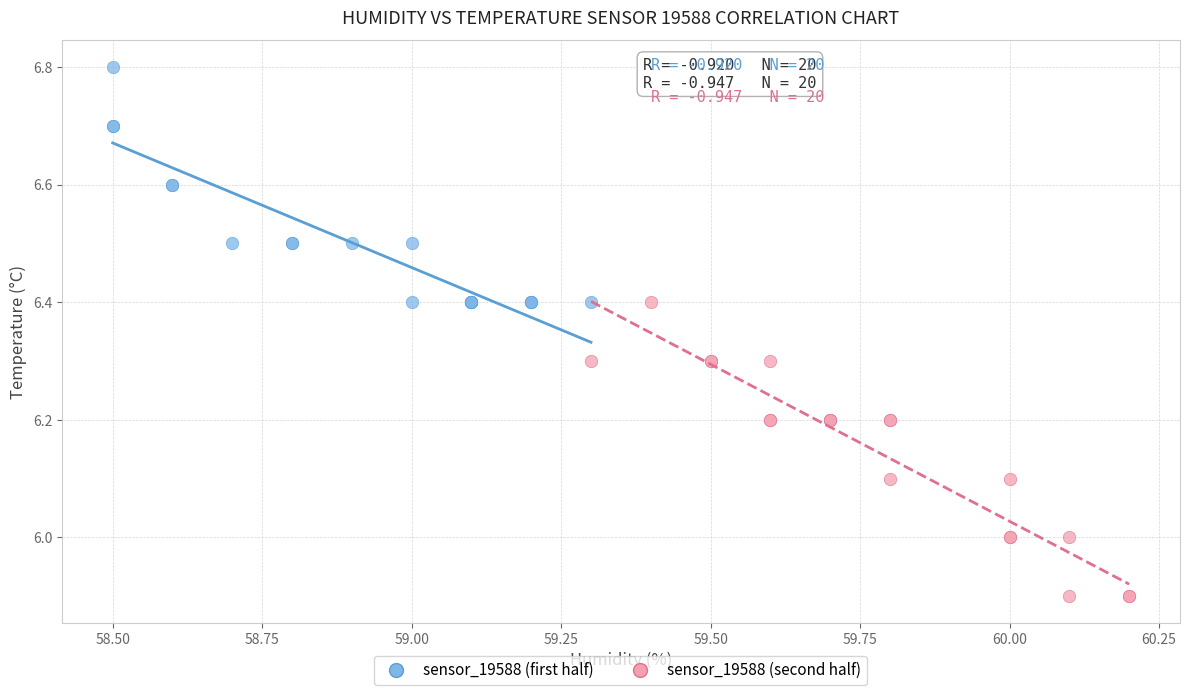

Which series reaches the minimum Y coordinate?

sensor_19588 (second half)